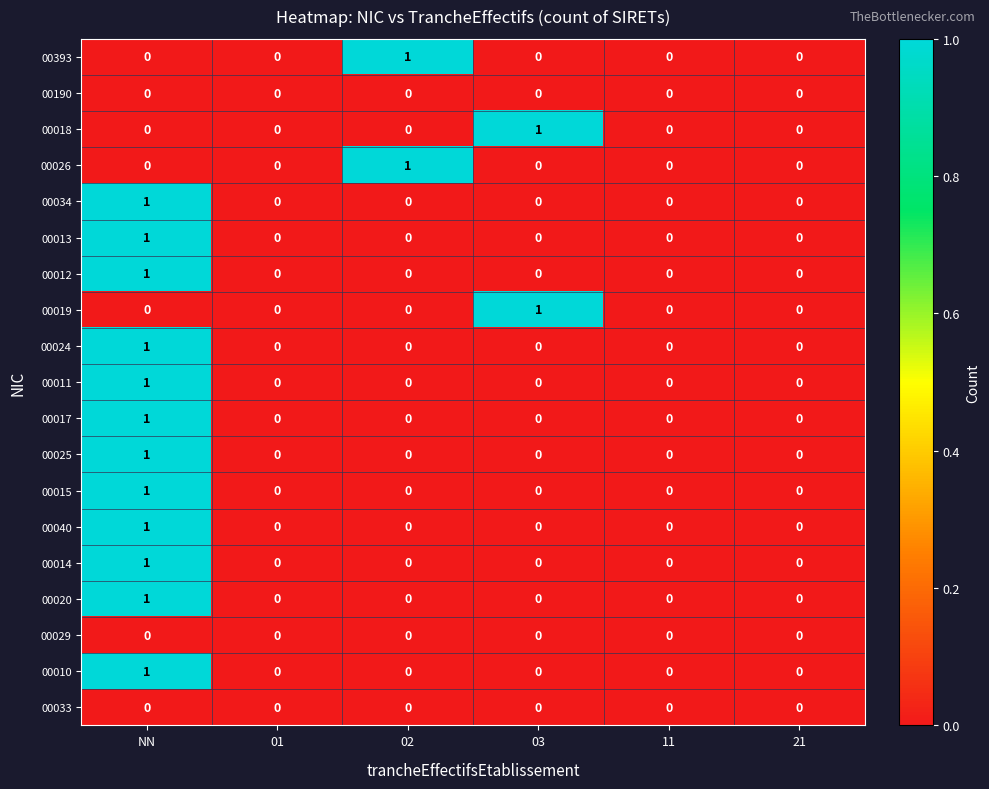

The value of 00019 at NN is 0. True or false?

True